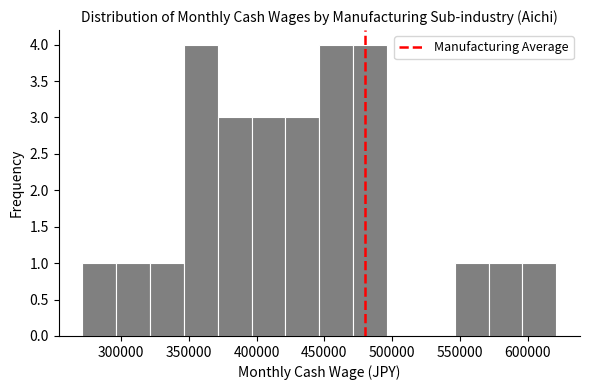

Reading left to right, transcribe this chart: for each bar, give the range it covers on the x-axis and its height. Neither the bar edges nor the heights are printed on the chart, so give them approximately, as read against the axes.

270000 to 295000: 1
295000 to 320000: 1
320000 to 345000: 1
345000 to 370000: 4
370000 to 395000: 3
395000 to 420000: 3
420000 to 445000: 3
445000 to 470000: 4
470000 to 495000: 4
495000 to 520000: 0
520000 to 545000: 0
545000 to 570000: 1
570000 to 595000: 1
595000 to 620000: 1